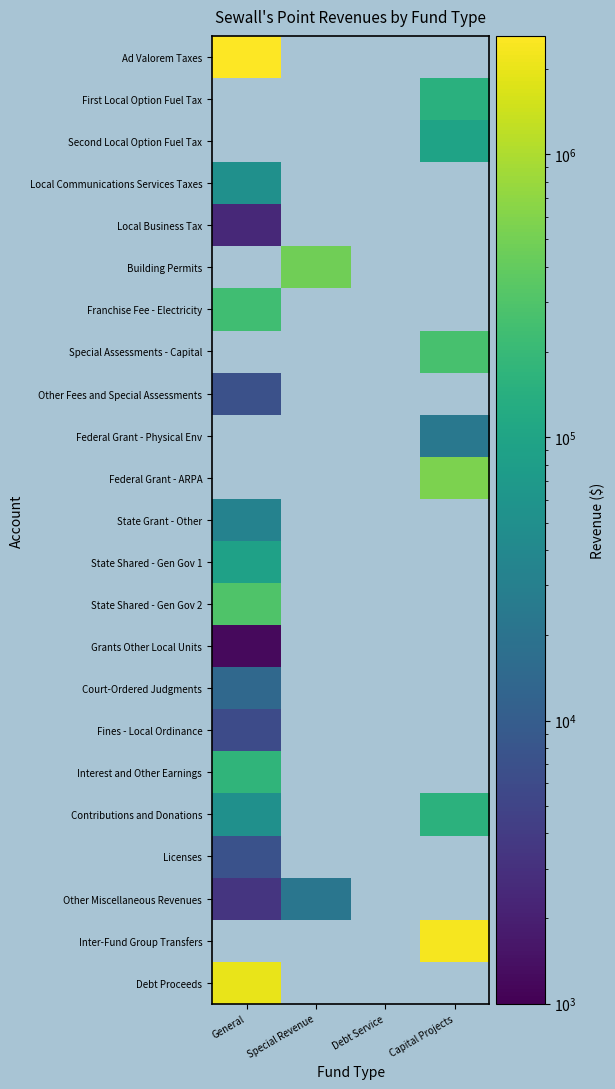

How many series are shown in this chart?

23